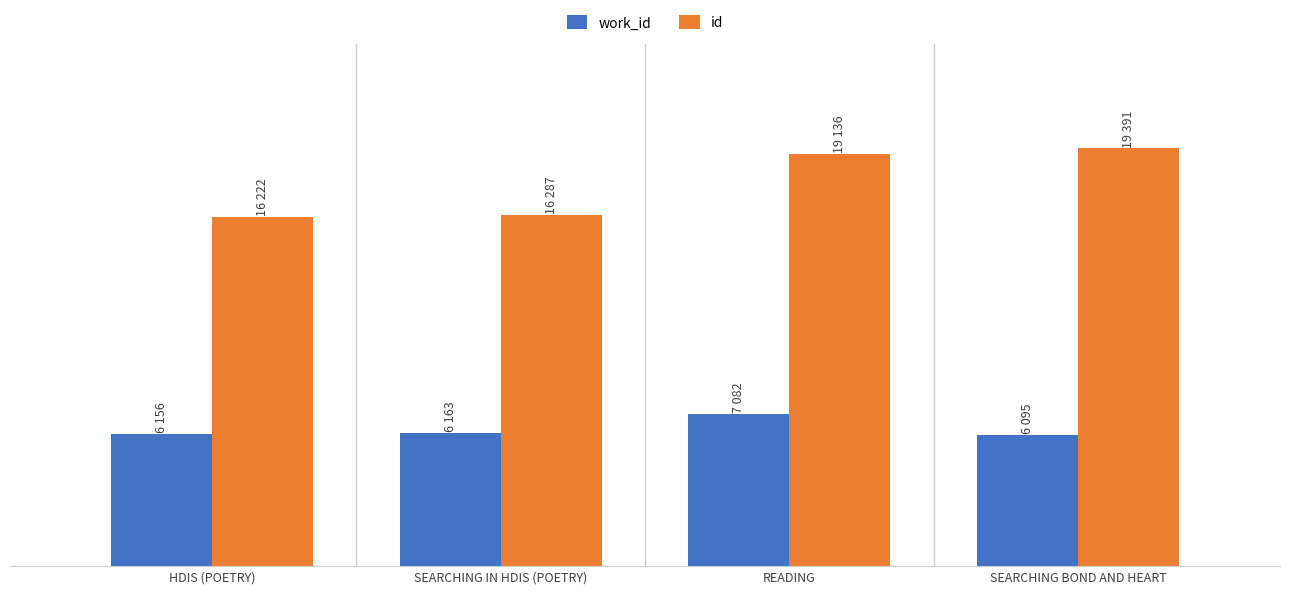

What are all the series names shown in the legend?

work_id, id